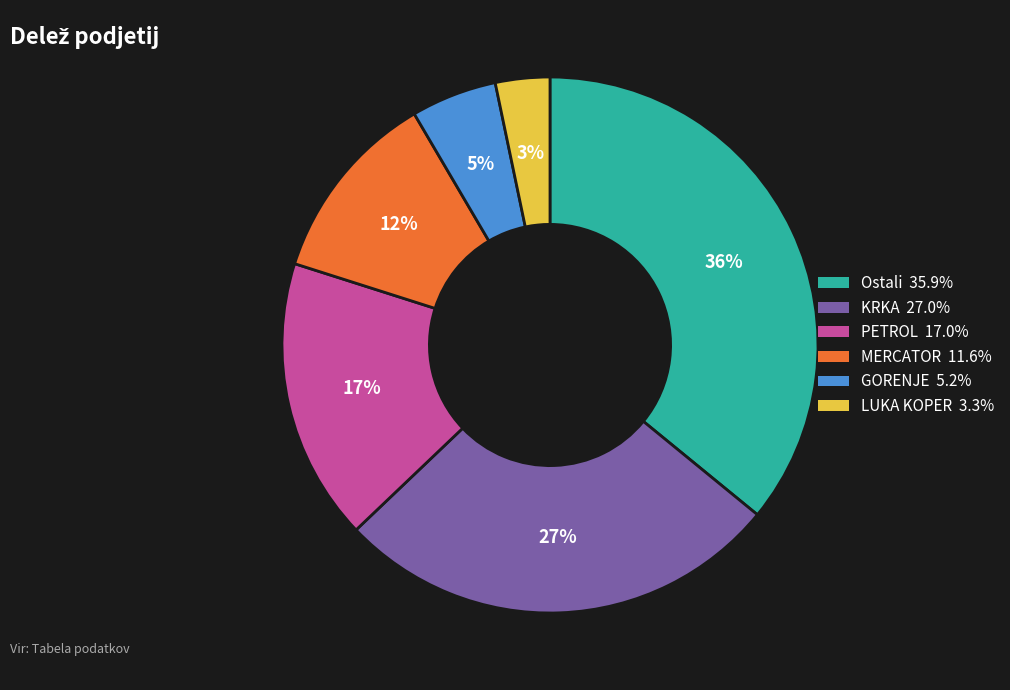

Combined, do MERCATOR and Ostali account for over 50%?

No